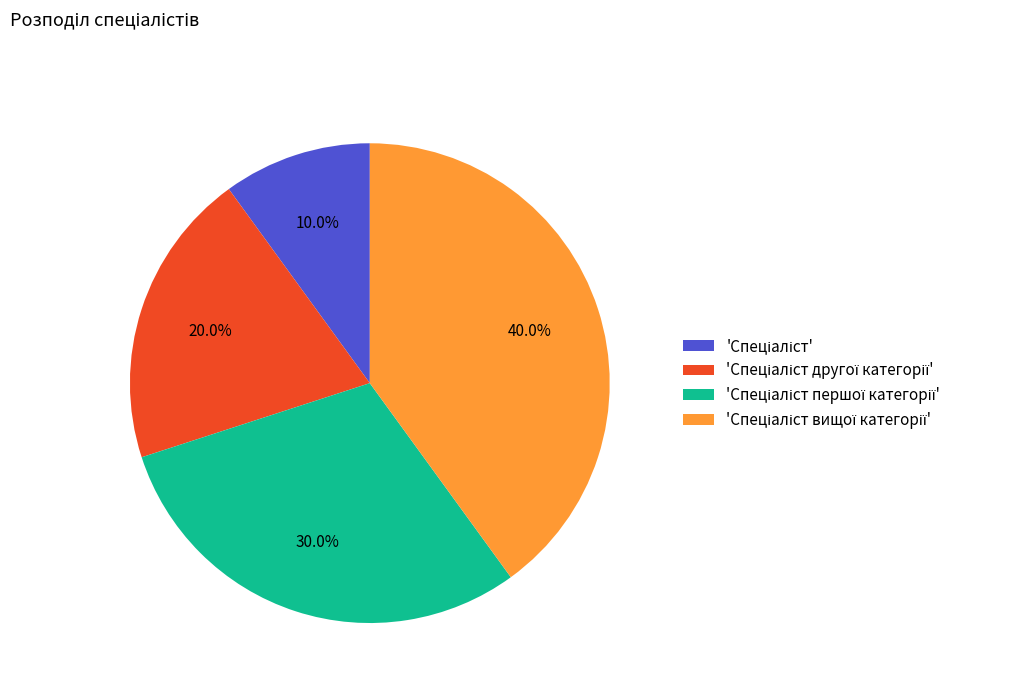

Is there a majority slice in this chart?

No